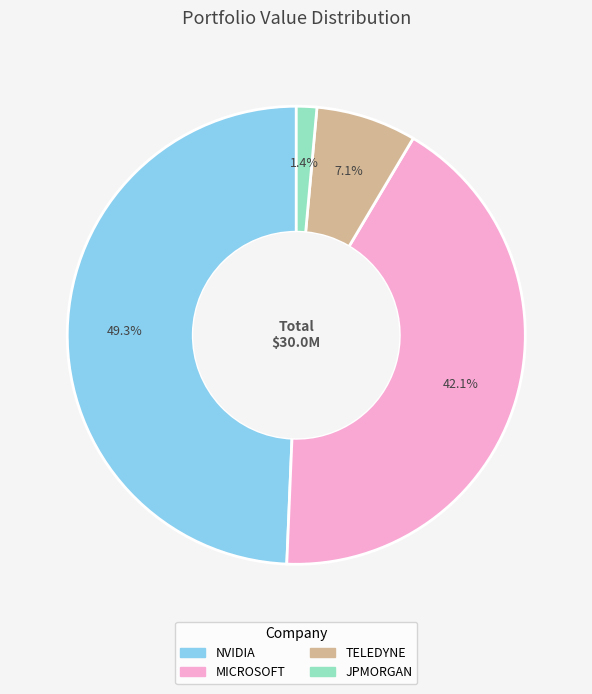

Rank the categories by value from highest to lowest.

NVIDIA, MICROSOFT, TELEDYNE, JPMORGAN